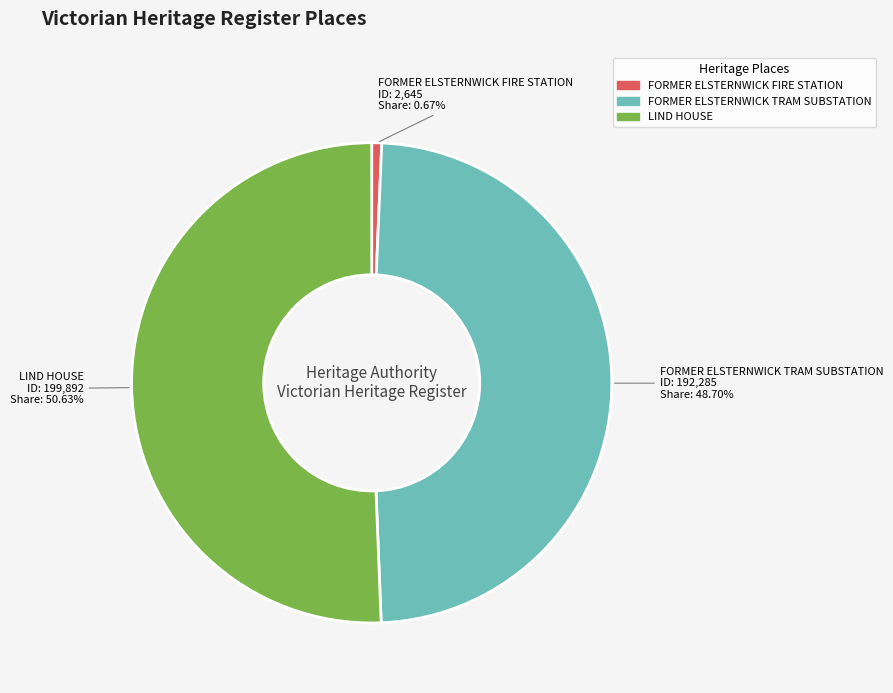

Rank the categories by value from lowest to highest.

FORMER ELSTERNWICK FIRE STATION, FORMER ELSTERNWICK TRAM SUBSTATION, LIND HOUSE